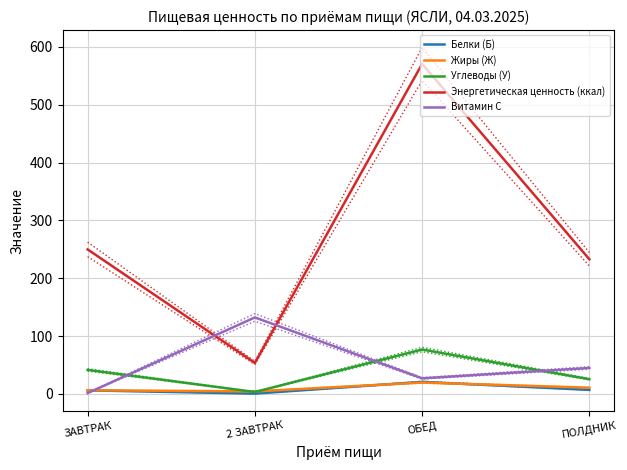

How many data points does each series have?

4